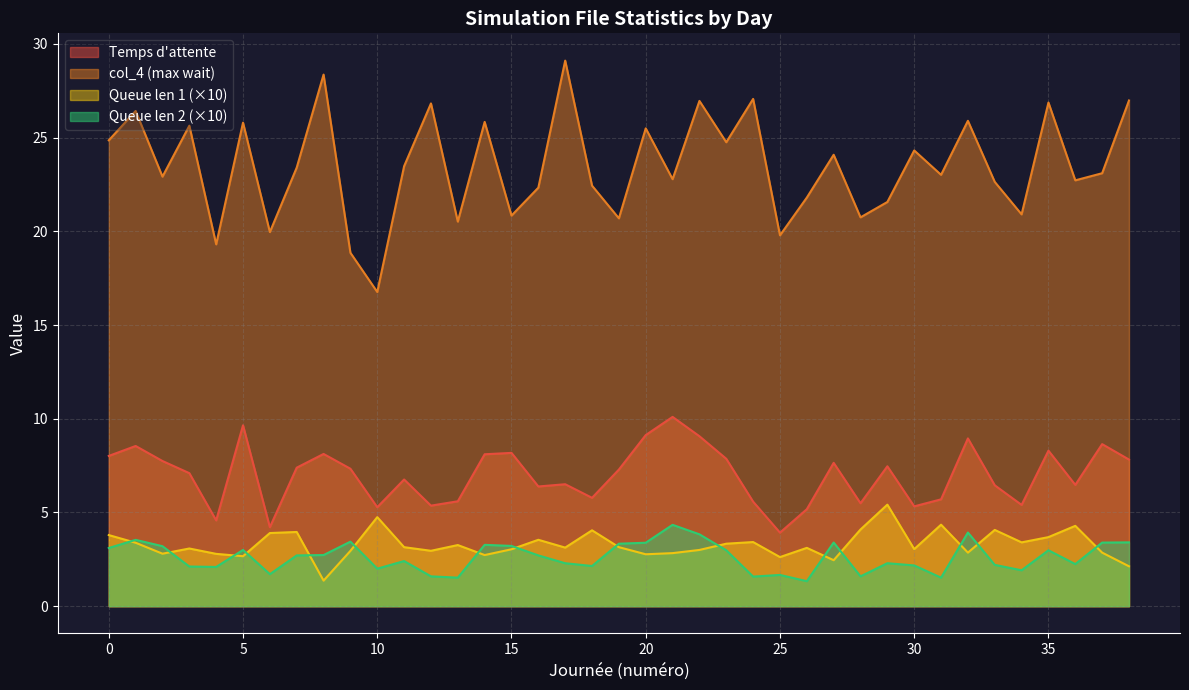

At which category is the sum across all series the highest?

22